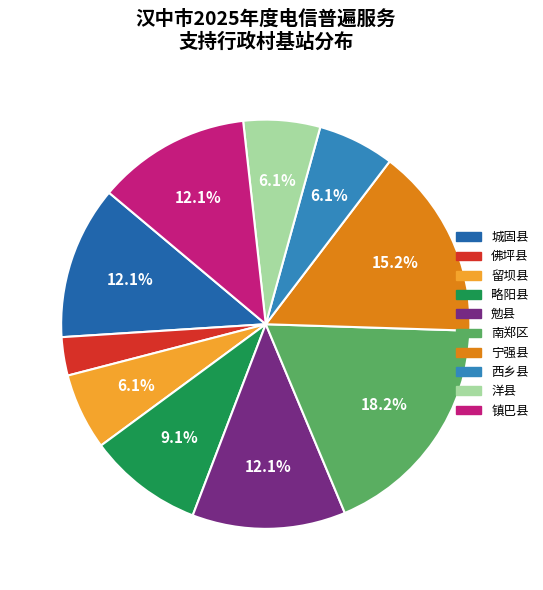

How many slices are in this pie chart?

10